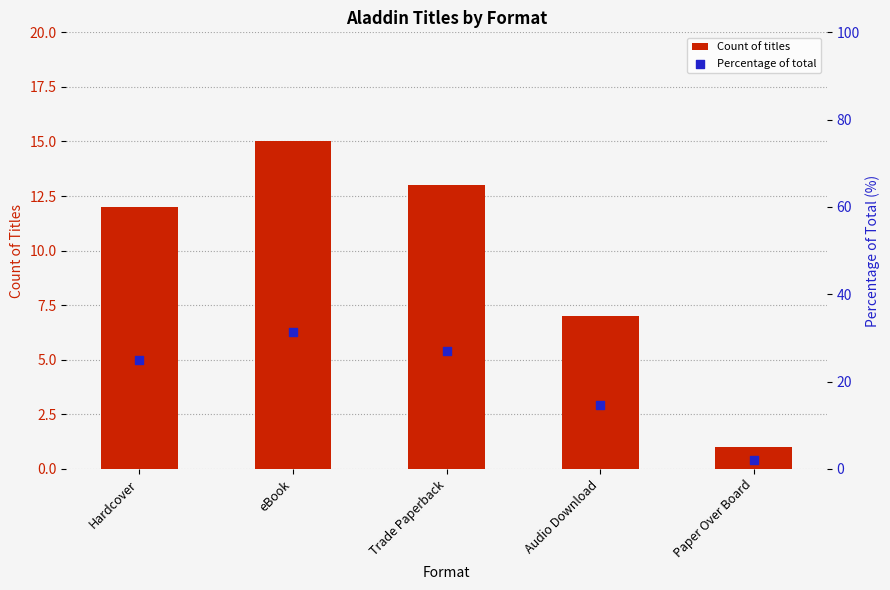

Which series has the largest Y range (max minus min)?

Percentage of total